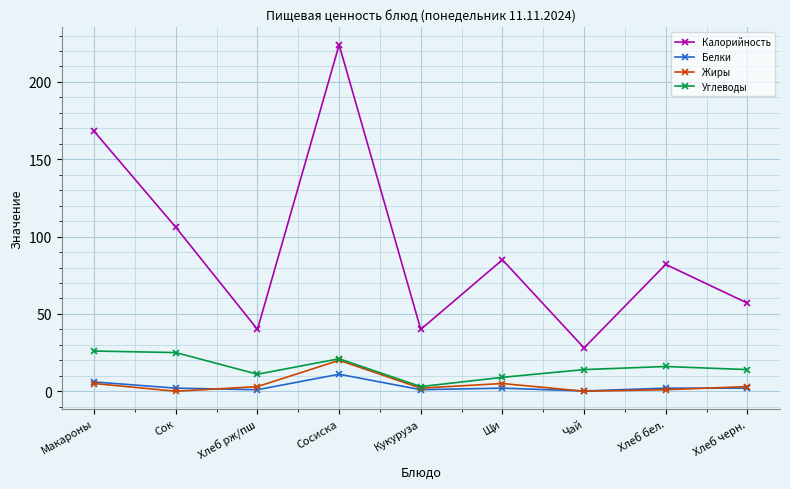

How many lines are shown in the chart?

4